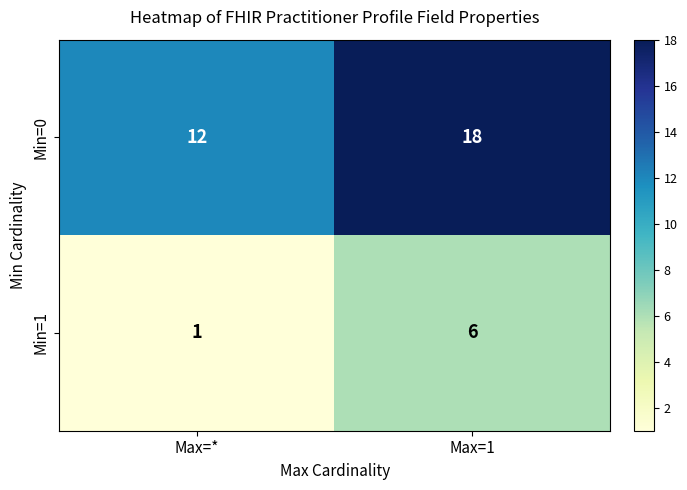

Reading left to right, what are all the values shown in this chart?

Min=0: Max=*=12	Max=1=18
Min=1: Max=*=1	Max=1=6